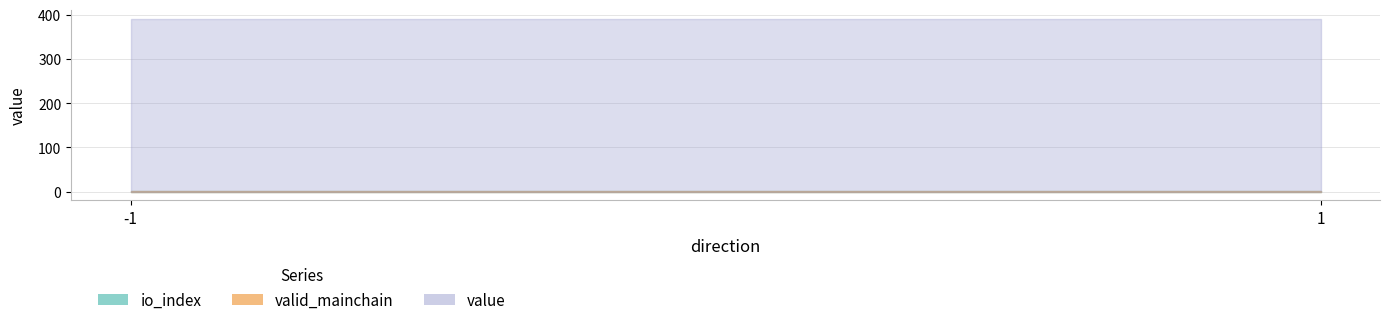

True or false: io_index has more than 2 interior local peaks.

False